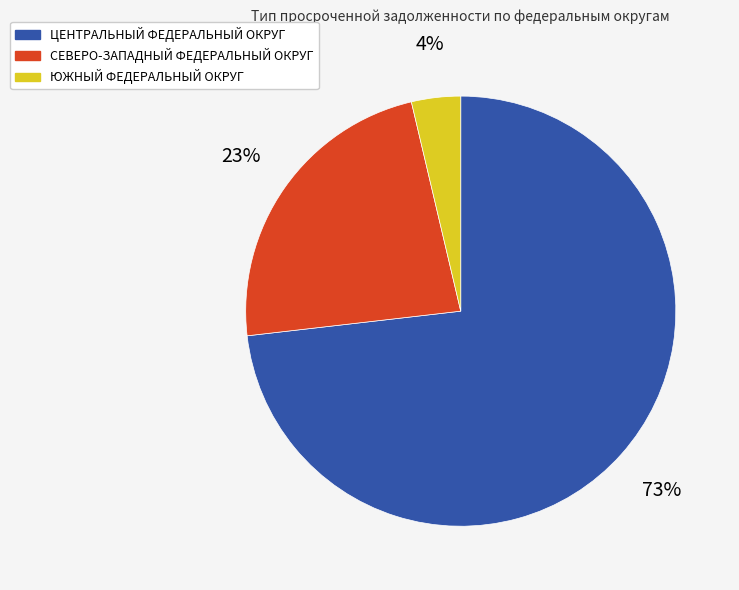

Which slice represents more than half of the pie?

ЦЕНТРАЛЬНЫЙ ФЕДЕРАЛЬНЫЙ ОКРУГ